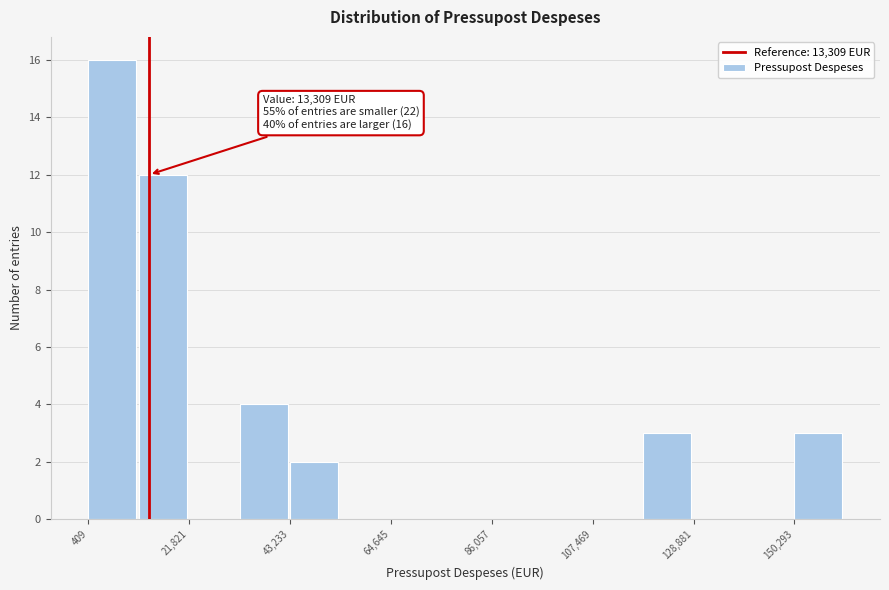

Read against the x-axis, roughly where is the centre of the tallest bar?

5000